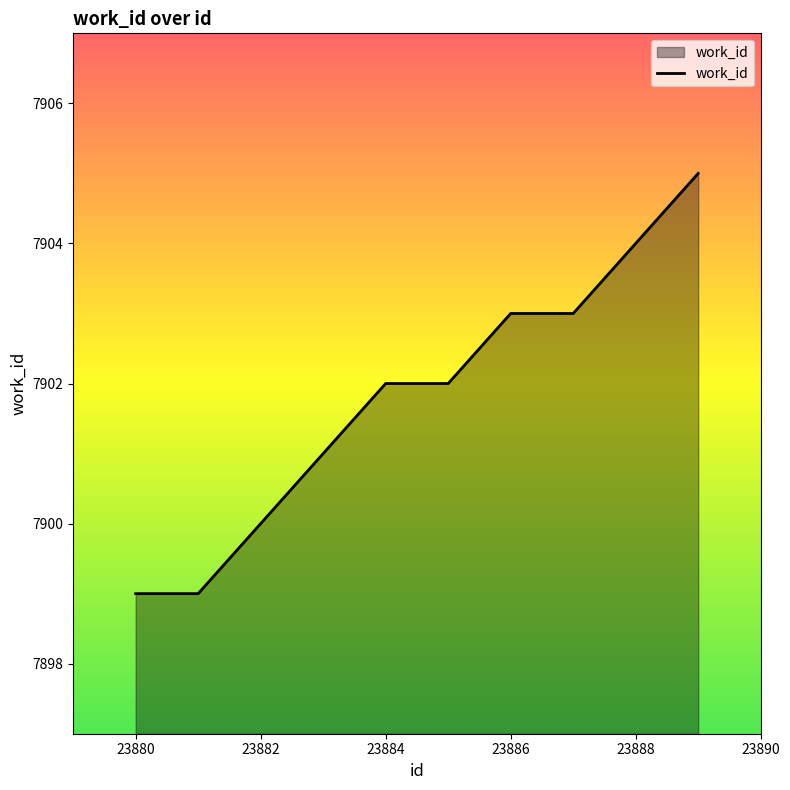

What is the difference between the maximum and minimum values?

6